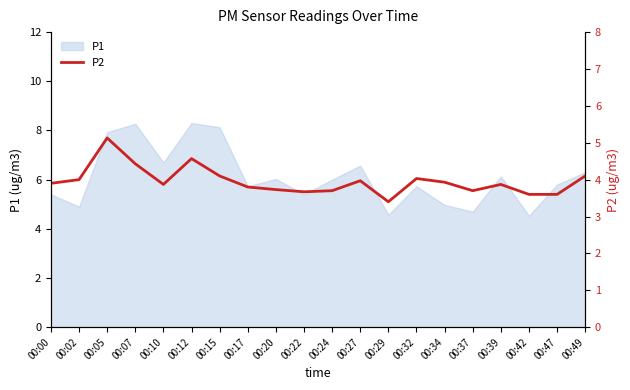

The value of P1 at 00:47 is 1.2. True or false?

False